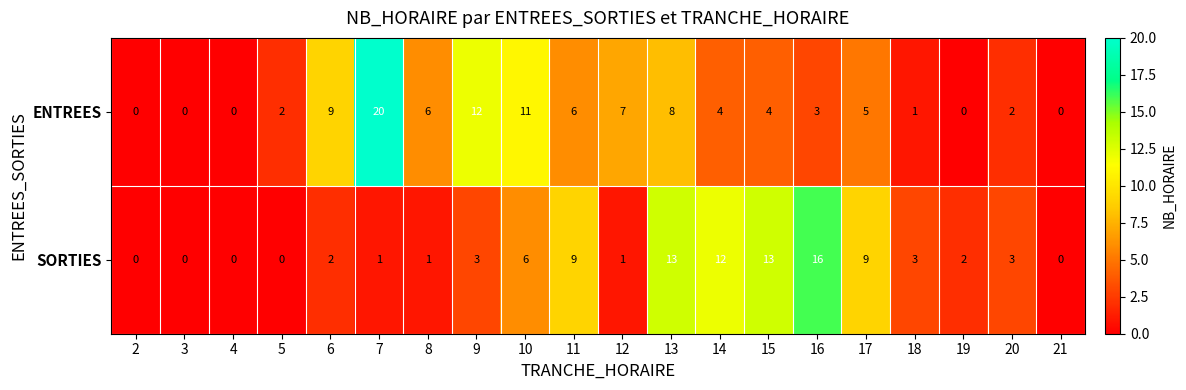

Rank the series by their maximum value, from highest to lowest.

ENTREES, SORTIES